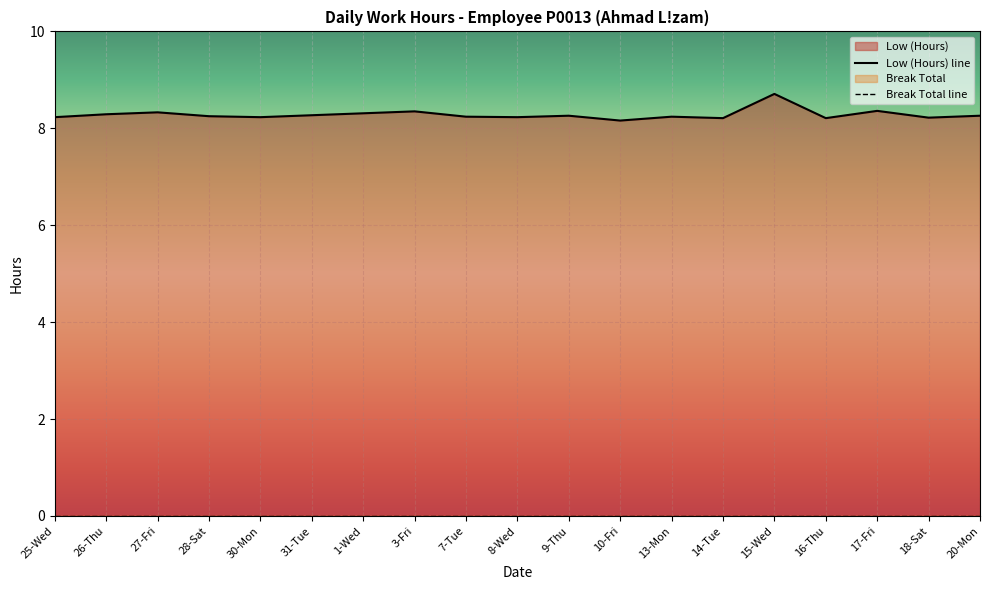

List the labels in order of value, smallest first.

10-Fri, 14-Tue, 16-Thu, 18-Sat, 25-Wed, 30-Mon, 8-Wed, 7-Tue, 13-Mon, 28-Sat, 9-Thu, 20-Mon, 31-Tue, 26-Thu, 1-Wed, 27-Fri, 3-Fri, 17-Fri, 15-Wed